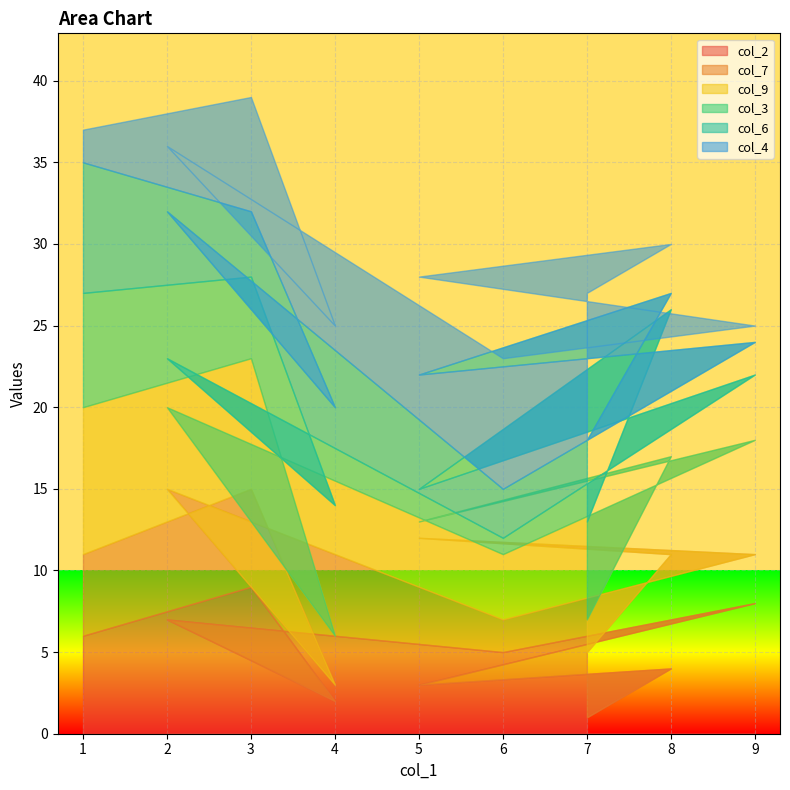

List the labels in order of col_2 value, largest first.

3, 9, 2, 1, 6, 8, 5, 4, 7